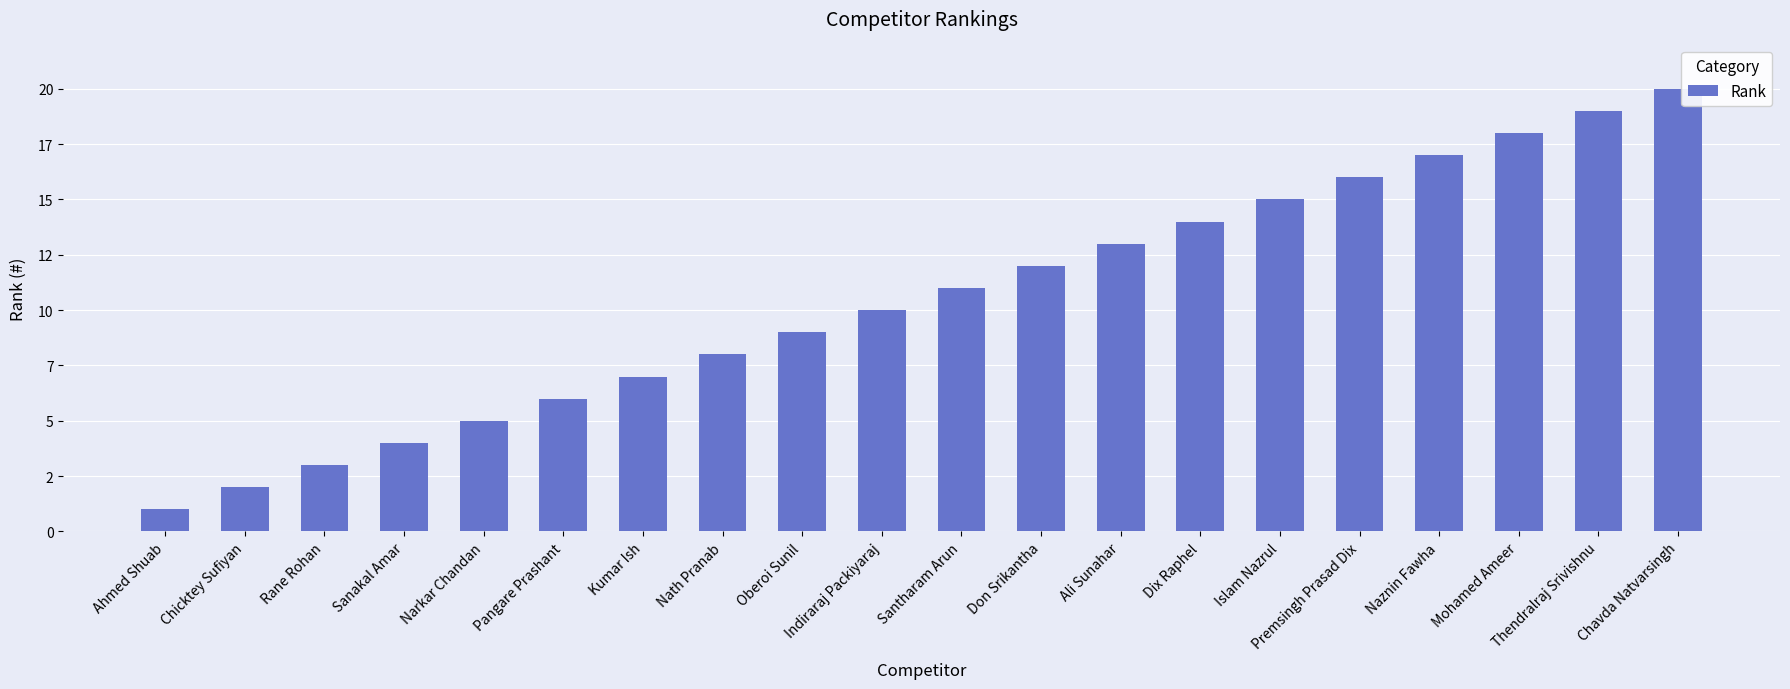

Reading right to left, extract all data points from this chart.

20	19	18	17	16	15	14	13	12	11	10	9	8	7	6	5	4	3	2	1